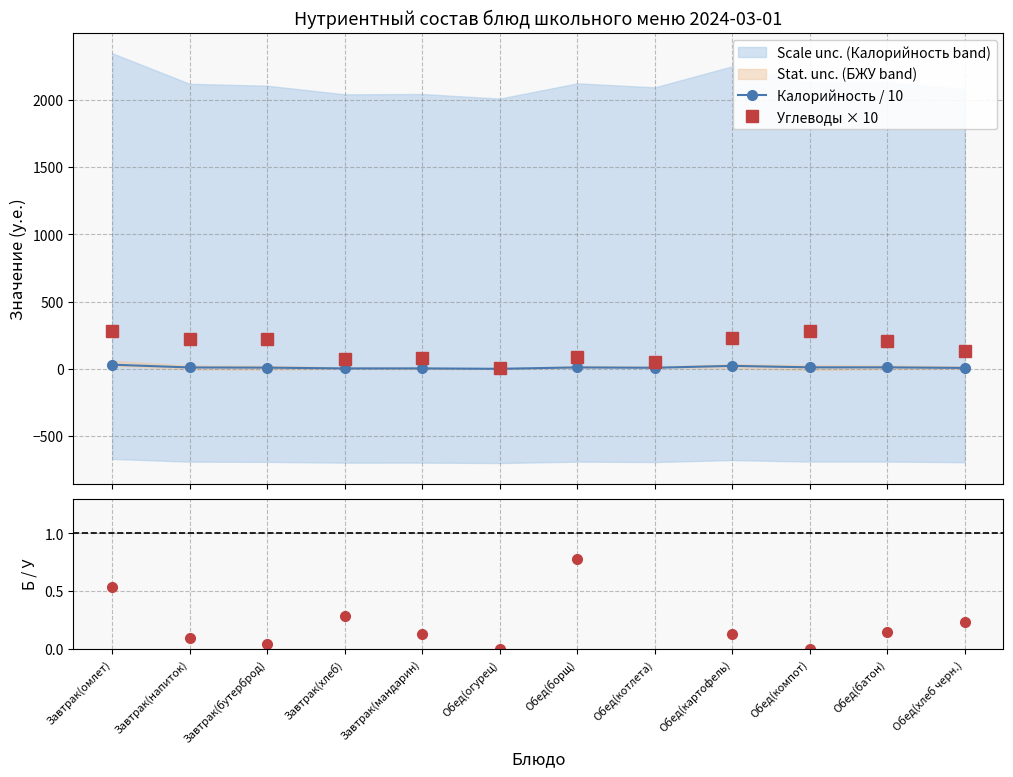

Does the chart display data point markers on the line(s)?

Yes